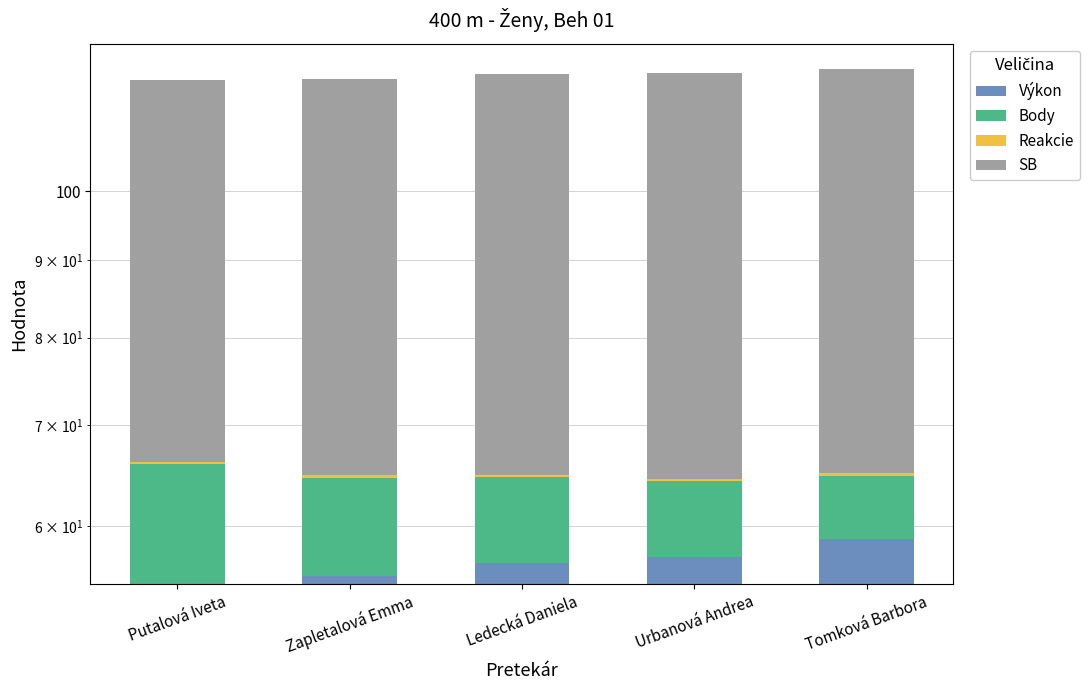

What is the total value across all series at Putalová Iveta?

118.6